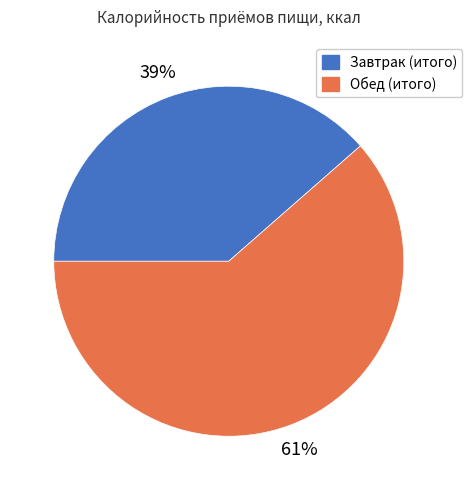

To the nearest percent, what percentage of the pie is Завтрак (итого)?

39%